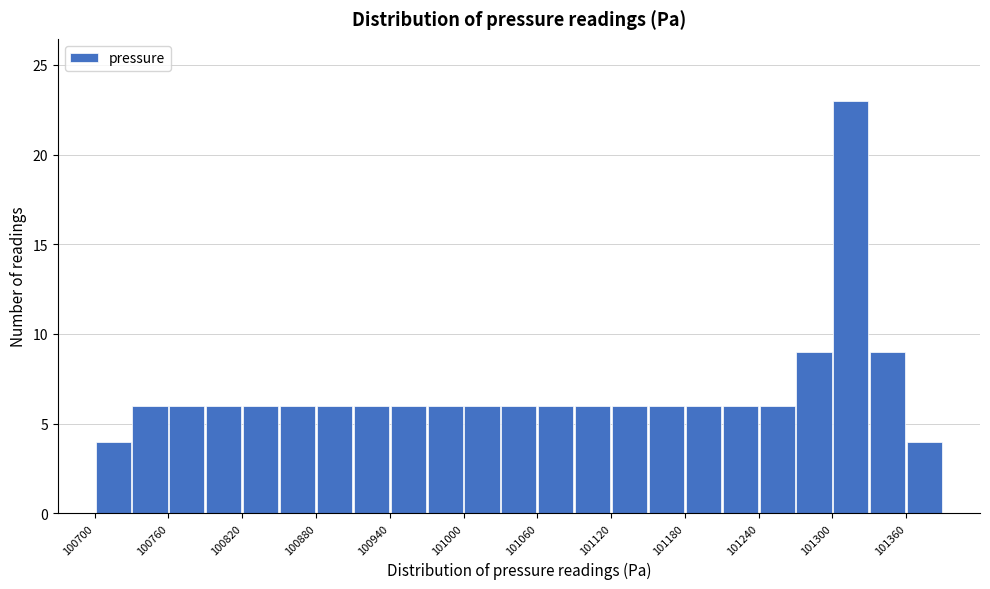

Read against the x-axis, roughly where is the centre of the tallest bar?

101320